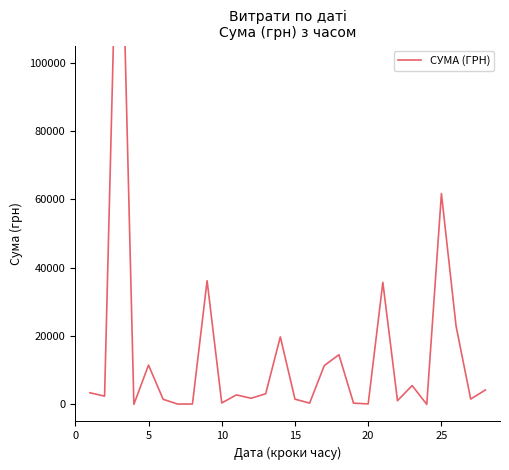

Reading right to left, transcribe all the data shown in this chart.

4214.2	1548.2	22901.9	61687.4	16.0	5502.0	1076.5	35706.0	135.0	351.5	14527.5	11338.8	355.0	1530.0	19757.4	3104.2	1784.2	2770.0	410.0	36174.4	110.3	81.5	1477.1	11493.9	15.6	174259.2	2400.0	3396.6